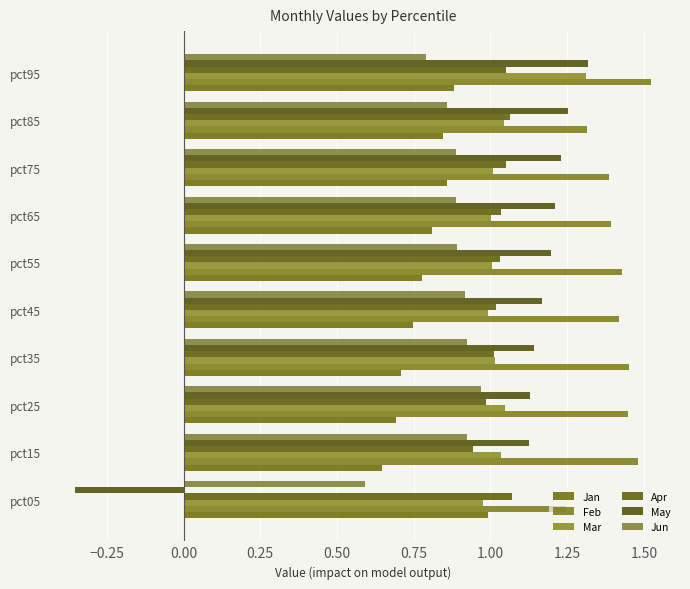

How many distinct data groups are displayed?

6